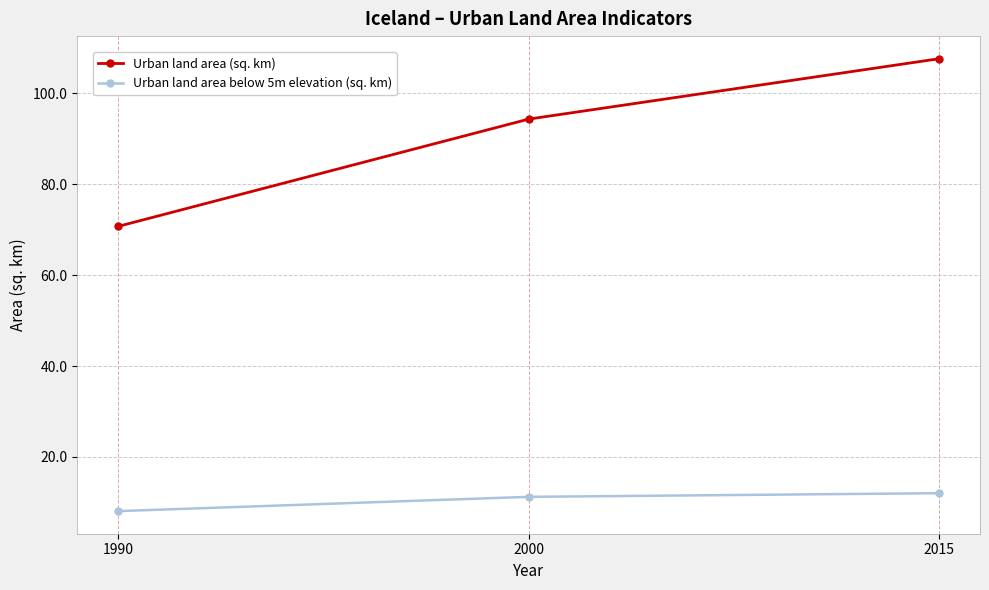

Reading right to left, list all the values displayed in this chart.

Urban land area (sq. km): 2015=107.6	2000=94.3	1990=70.7
Urban land area below 5m elevation (sq. km): 2015=12.0	2000=11.2	1990=8.1